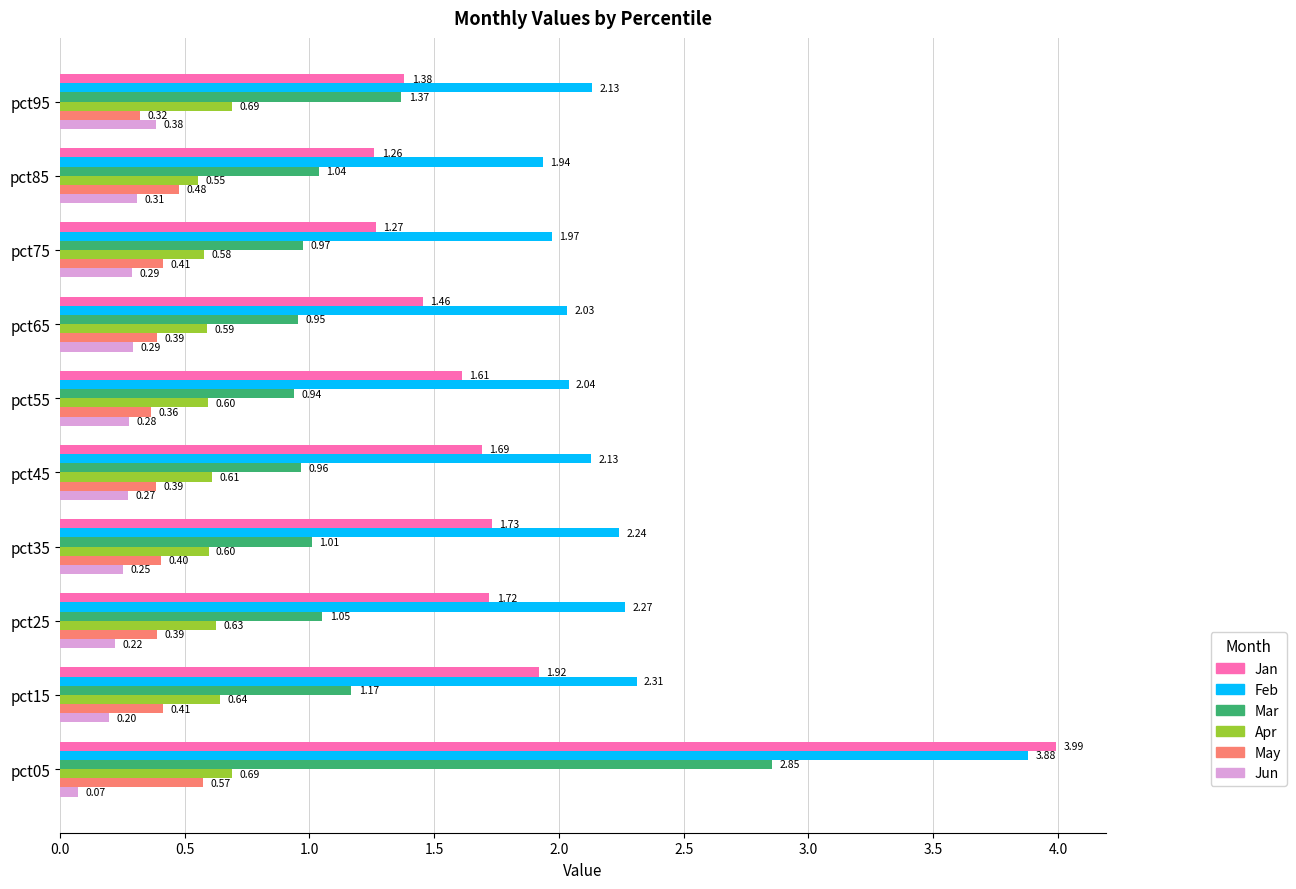

What is the sum of all Mar values?

12.3